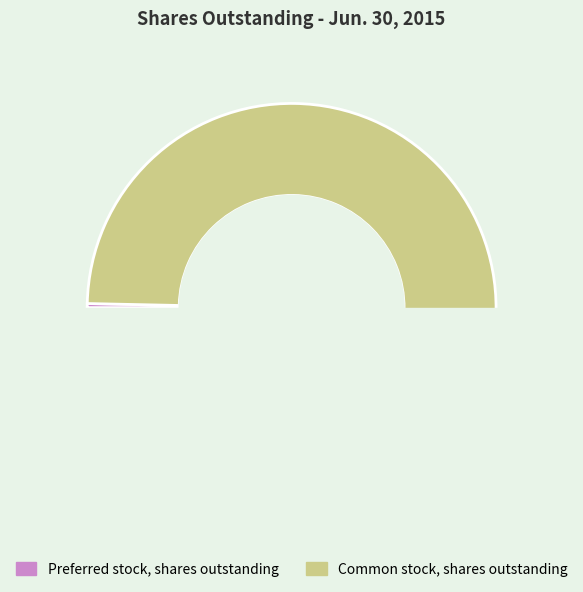

Rank the categories by value from highest to lowest.

Common stock, shares outstanding, Preferred stock, shares outstanding